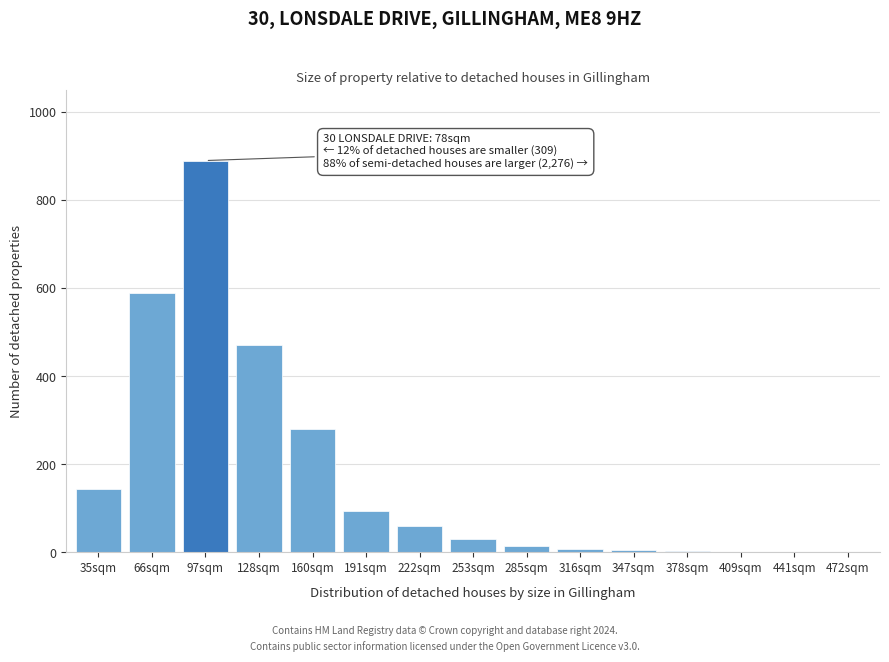

What is the maximum value shown in the chart?

890